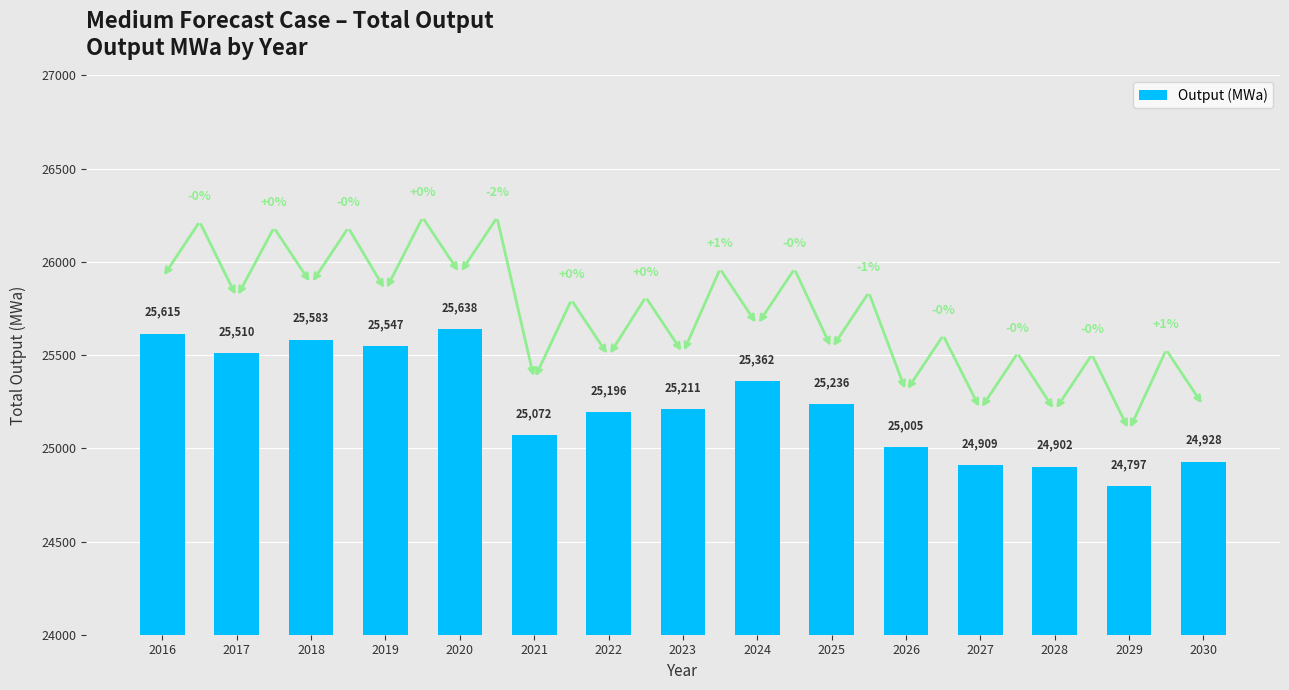

What is the approximate value at 2026?

25005.4